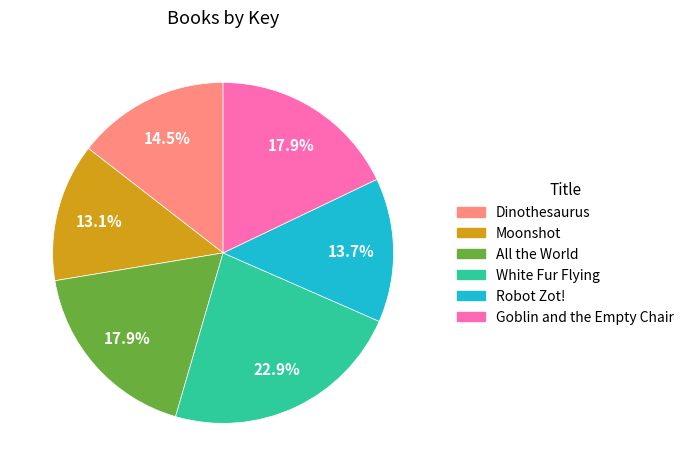

How many segments does this pie chart have?

6